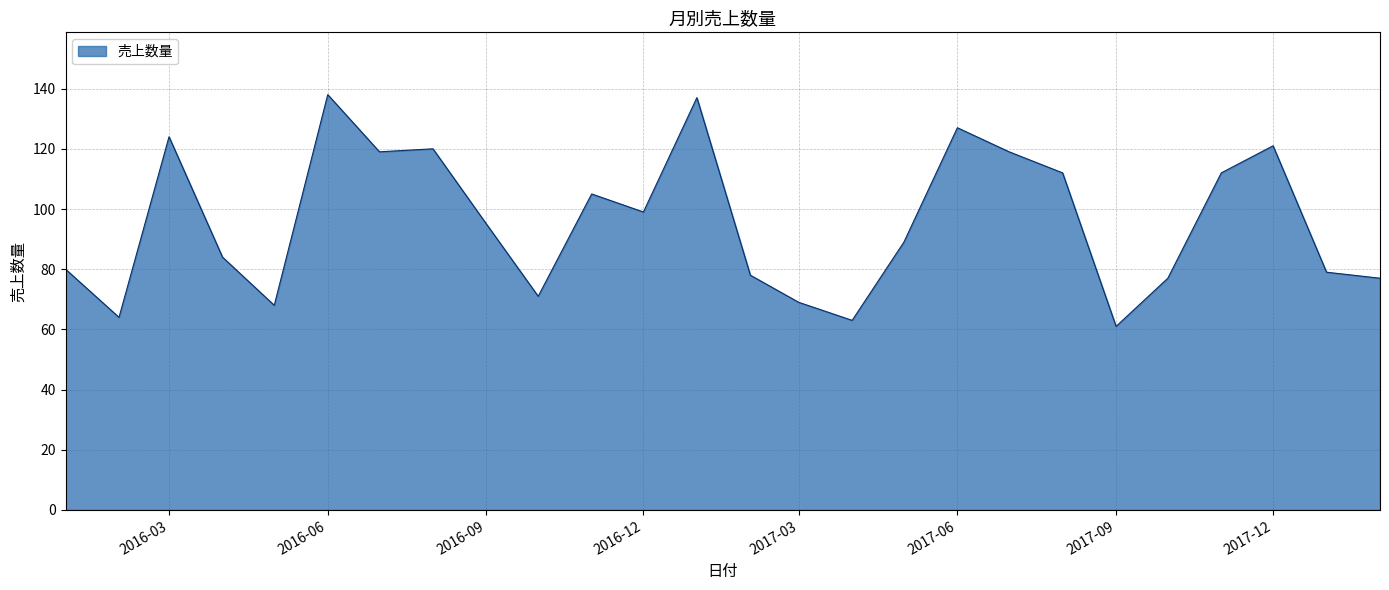

How many series are shown in this chart?

1